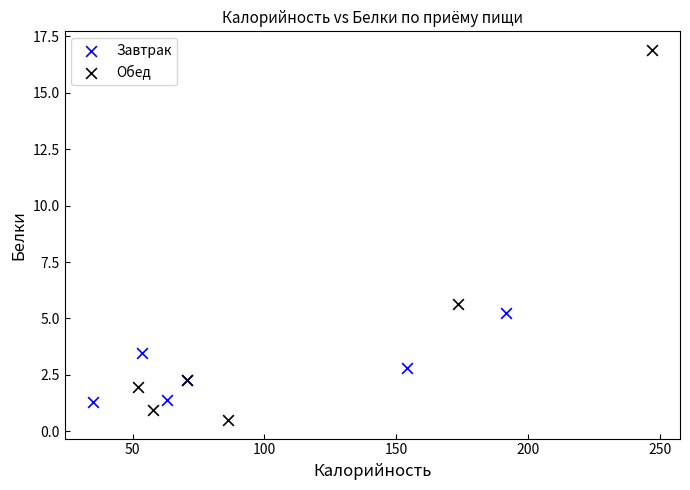

Which series reaches the maximum Y coordinate?

Обед